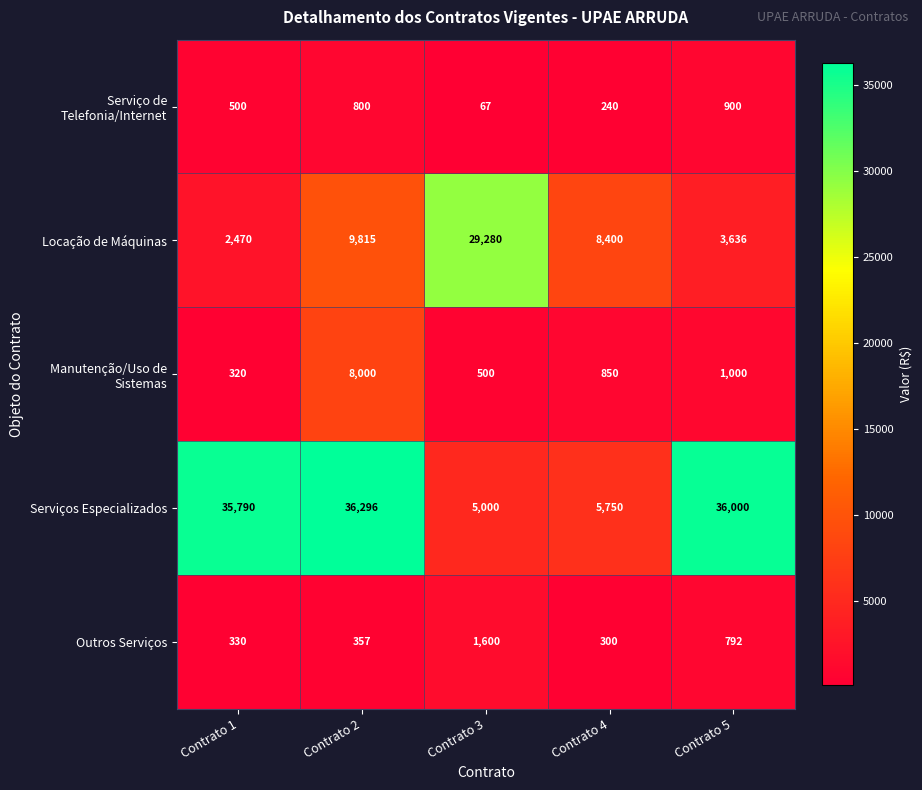

What is the smallest value displayed?

67